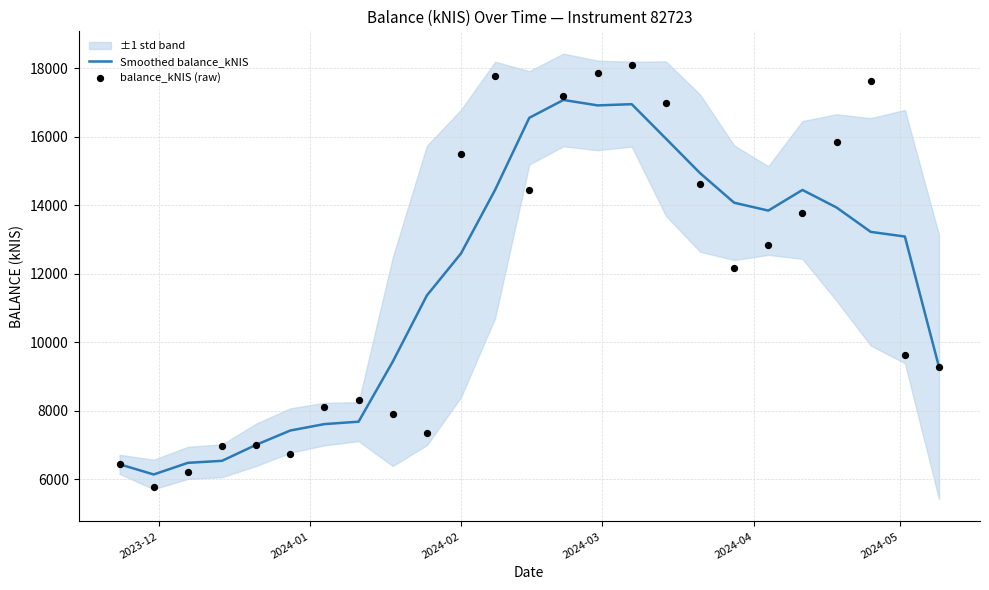

Which series has the widest spread of Y values?

balance_kNIS (raw)